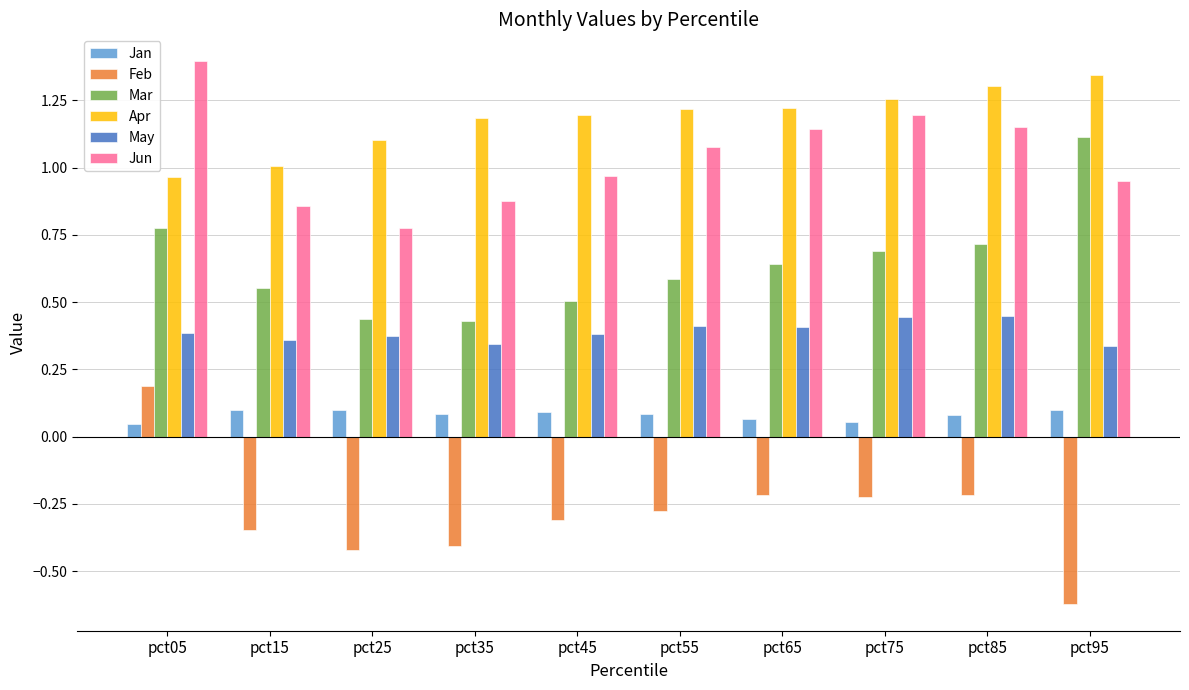

The value of May at pct85 is 0.4. True or false?

True